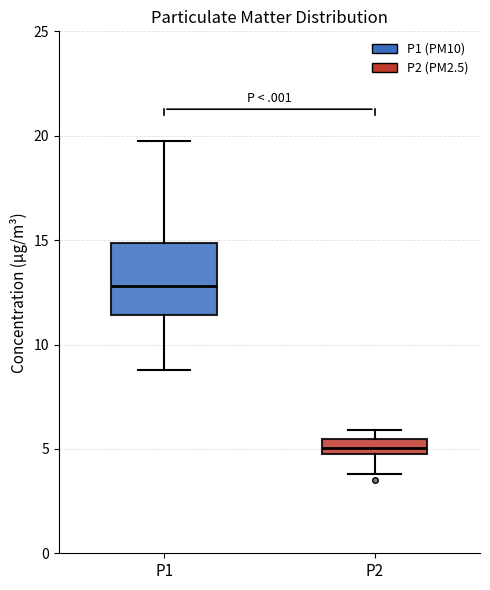

Which box has the lowest median line?

P2